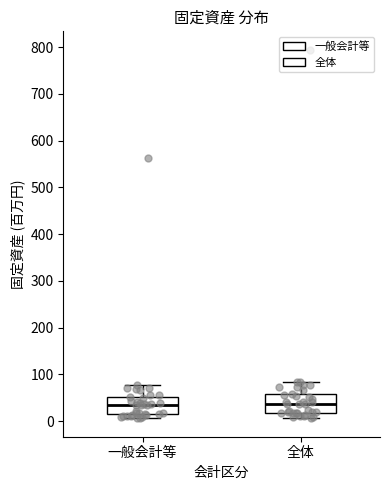

Reading left to right, transcribe this box plot: for each box, give where its median line is, the range the box spans, and where its two whiskers end, as read against the y-axis. The values are not printed on the chart, so give them approximately, as read against the axis.

一般会計等: median 40, box 10 to 50, whiskers 10 (just below the box's lower edge) to 80
全体: median 40, box 20 to 60, whiskers 10 to 80